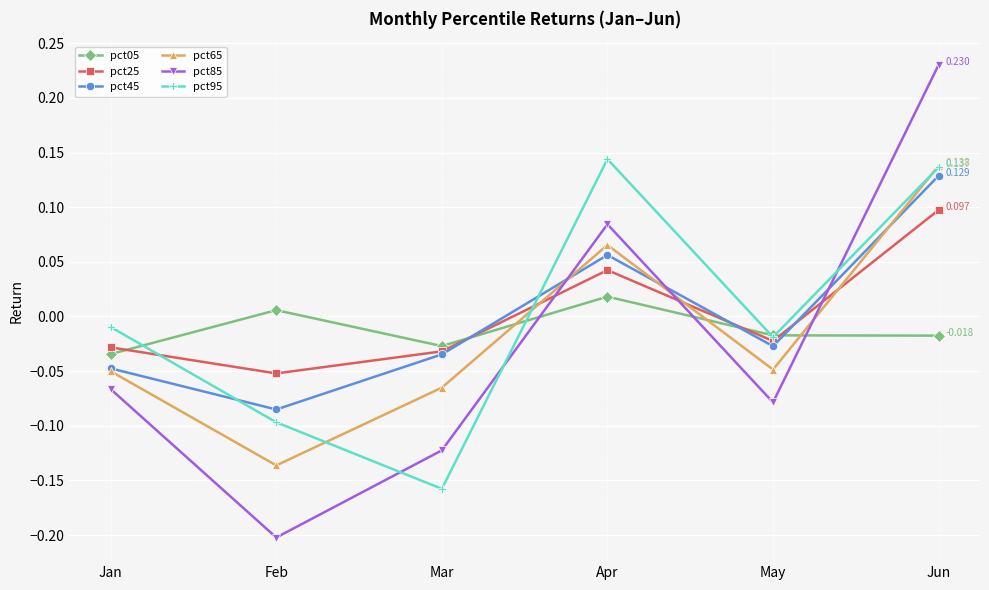

Which category has the lowest value across all series?

Feb